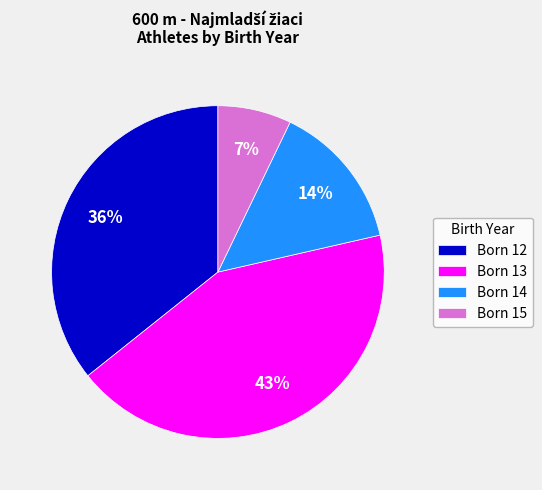

What is the largest slice in the pie chart?

Born 13